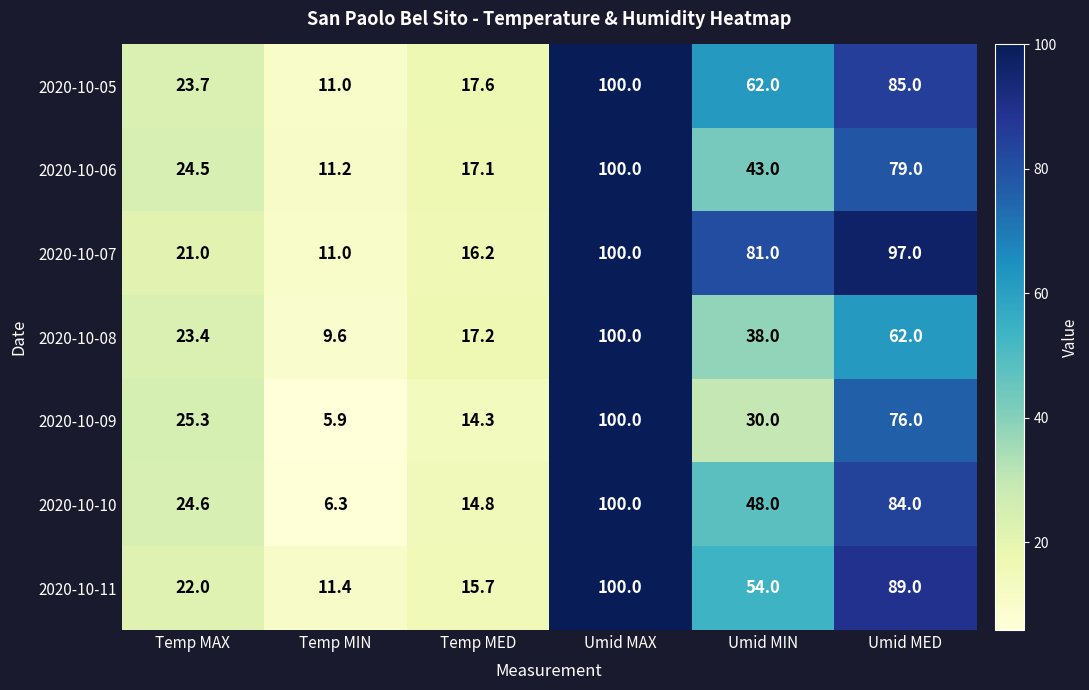

At which category is the sum across all series the highest?

Umid MAX